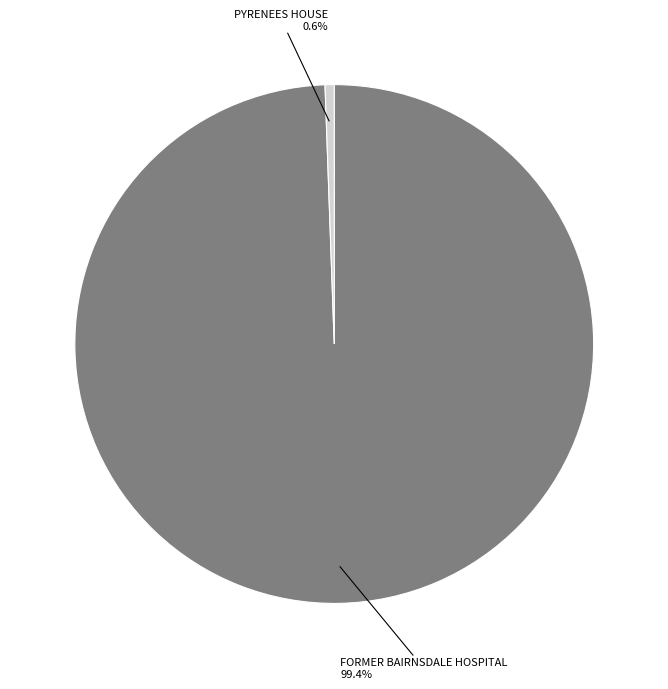

Is there any slice that represents more than half of the pie?

Yes